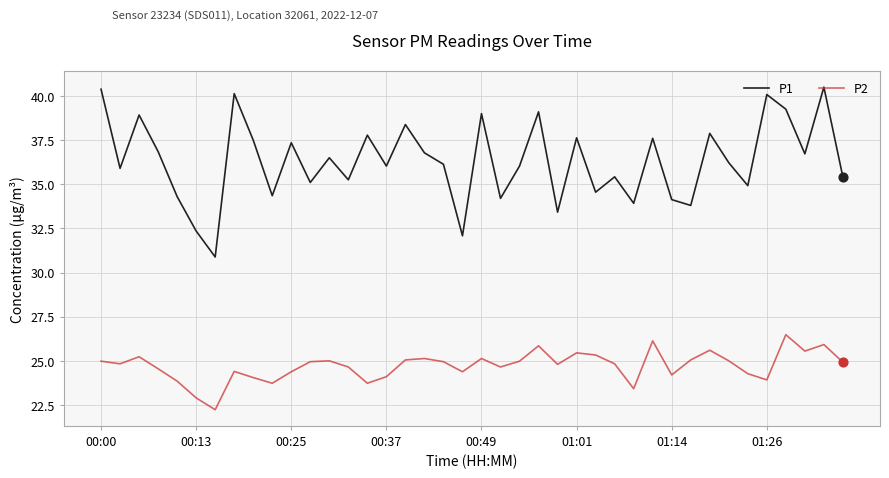

Which series has the largest total across all categories?

P1